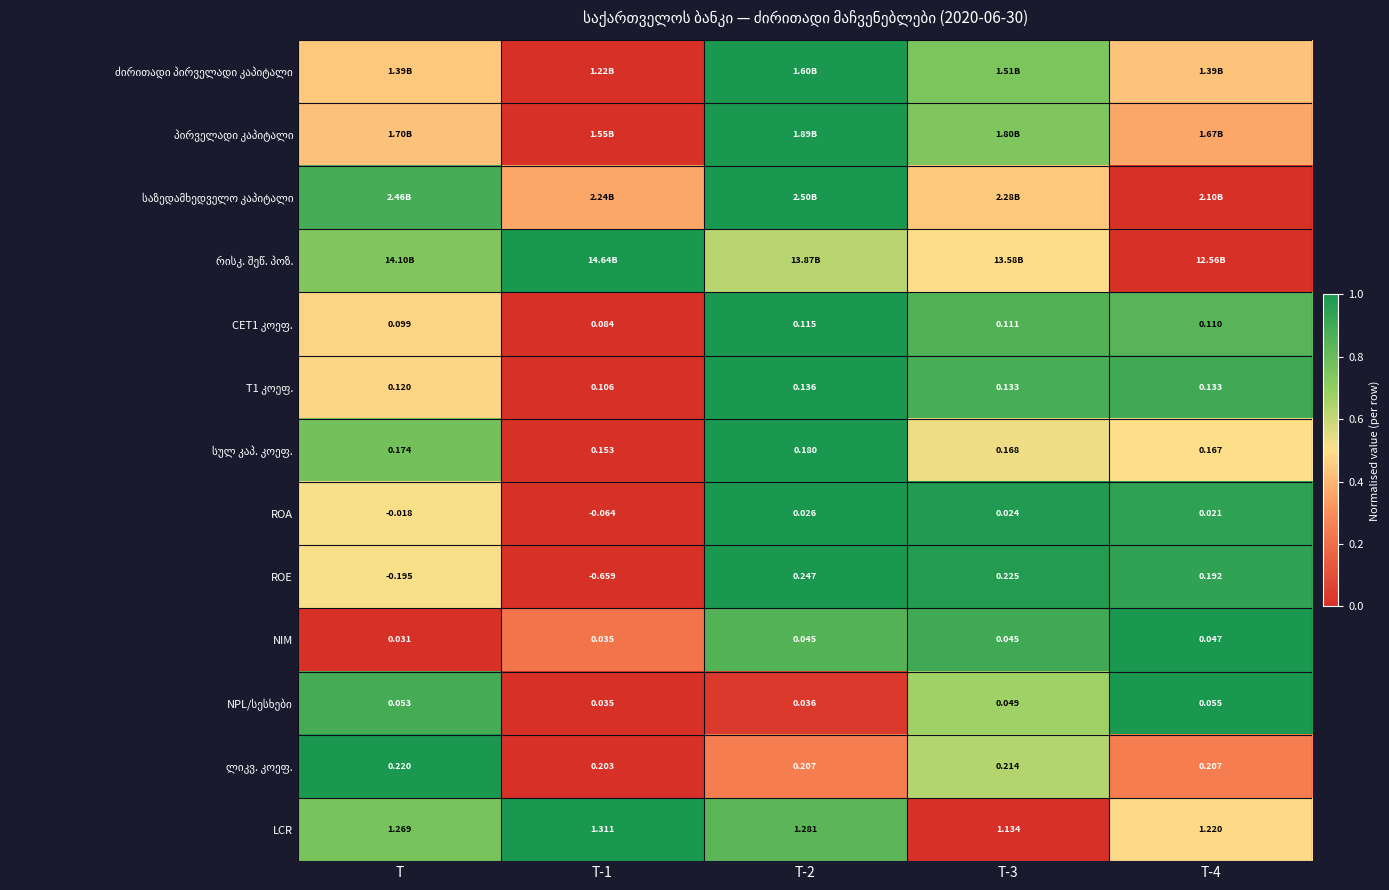

What is the maximum value for ლიკვ. კოეფ.?

1.0